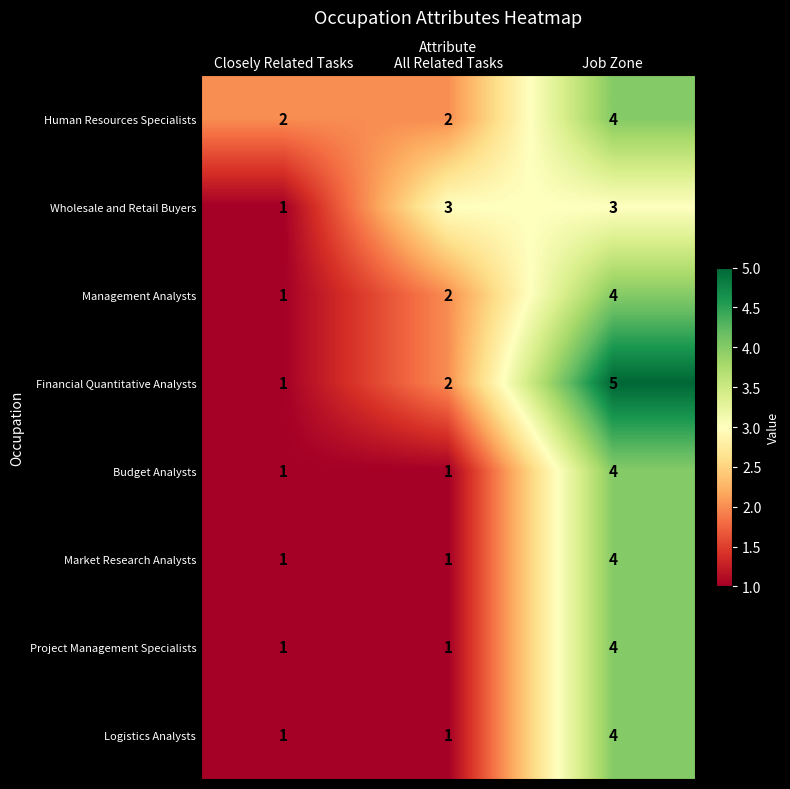

Is it true that Wholesale and Retail Buyers equals 4 at Job Zone?

False